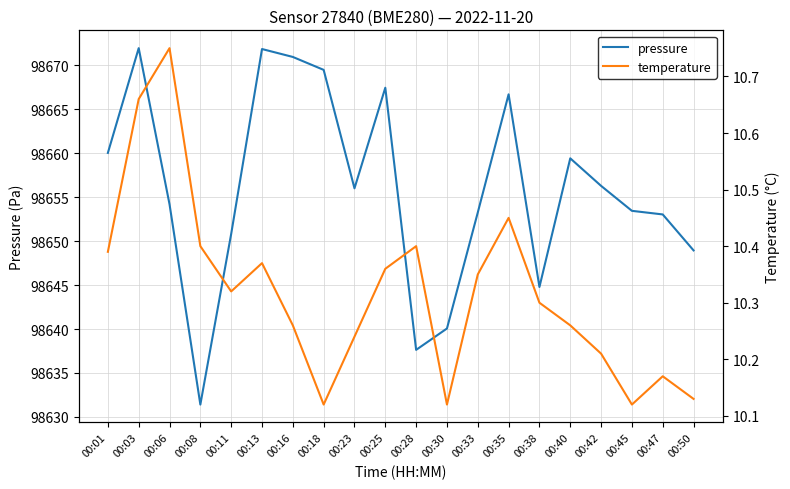

Which label corresponds to the largest value in the chart?

00:03